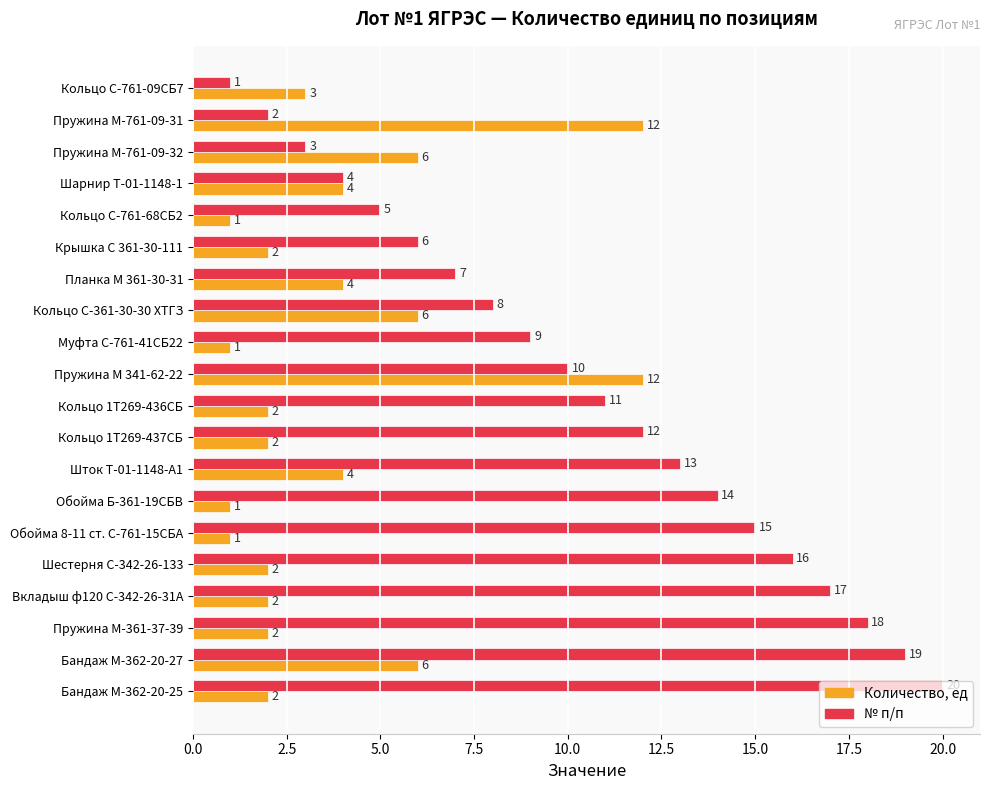

Which series has the largest range (max minus min)?

№ п/п